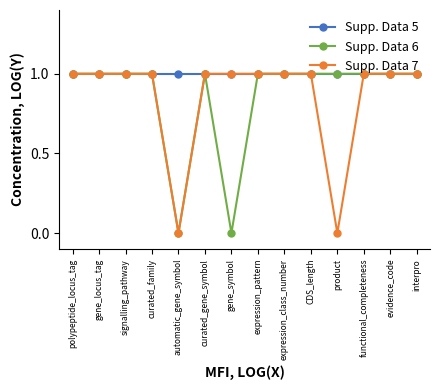

How many distinct data groups are displayed?

3